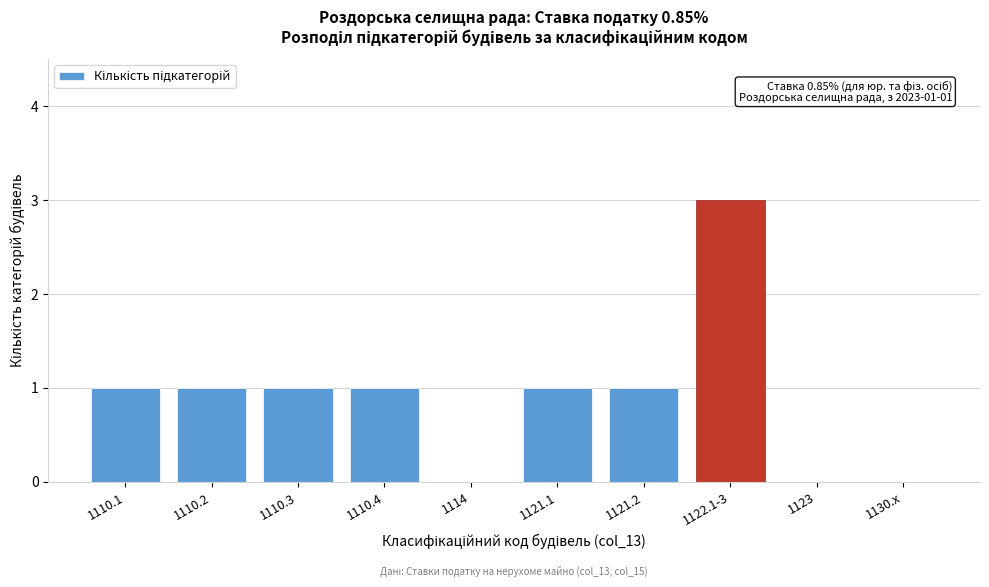

Reading right to left, transcribe all the data shown in this chart.

1130.x=0	1123=0	1122.1-3=3	1121.2=1	1121.1=1	1114=0	1110.4=1	1110.3=1	1110.2=1	1110.1=1